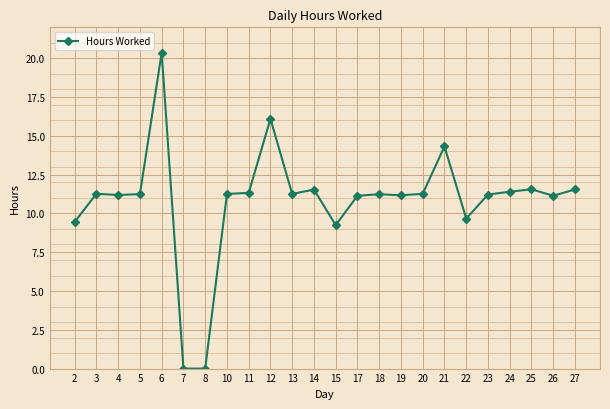

The chart shows a value of 5.8 at 12. True or false?

False